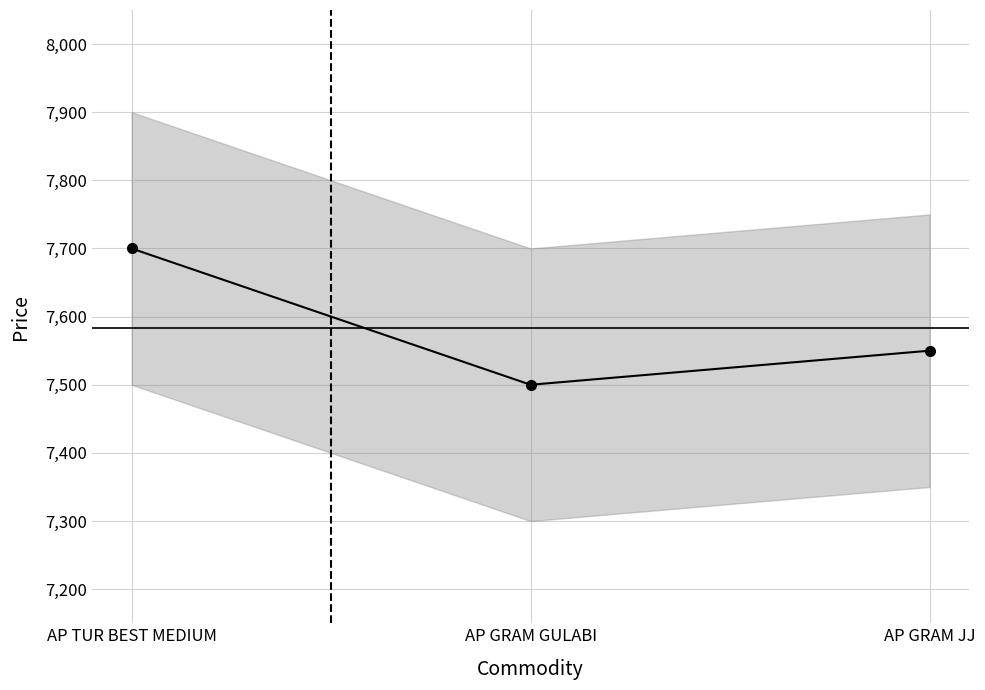

Approximately how many times larger is the value at AP GRAM GULABI compared to AP TUR BEST MEDIUM?

1.0